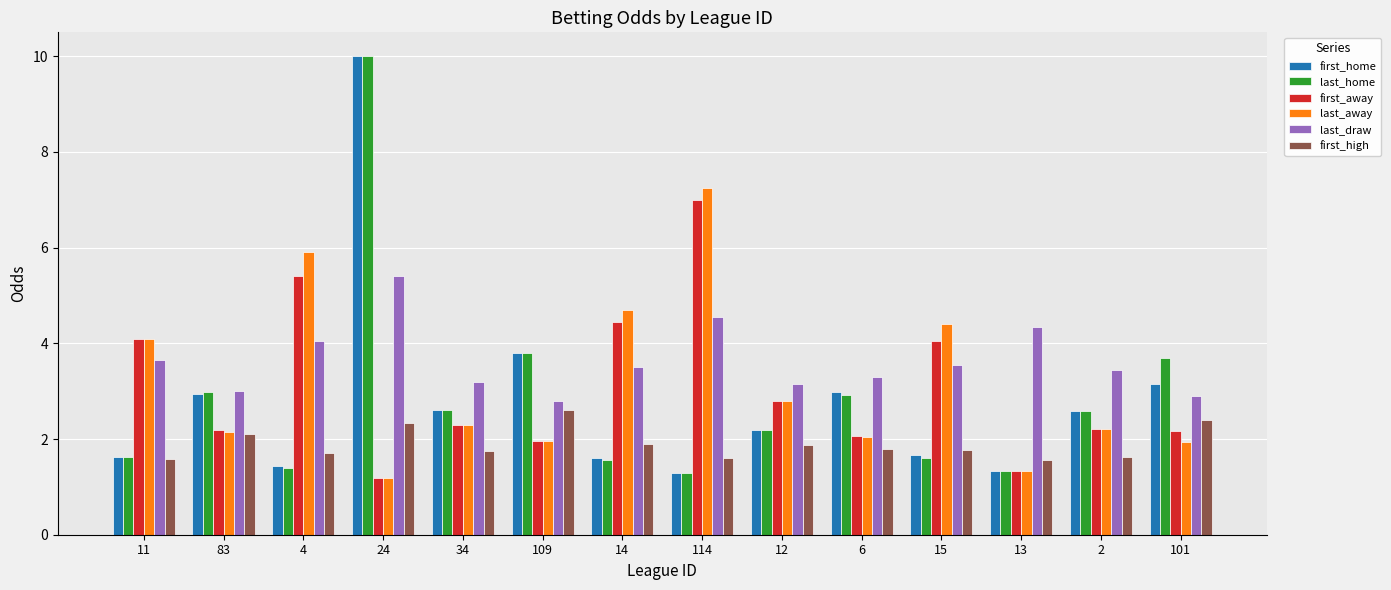

At which label does first_home first exceed 2?

83